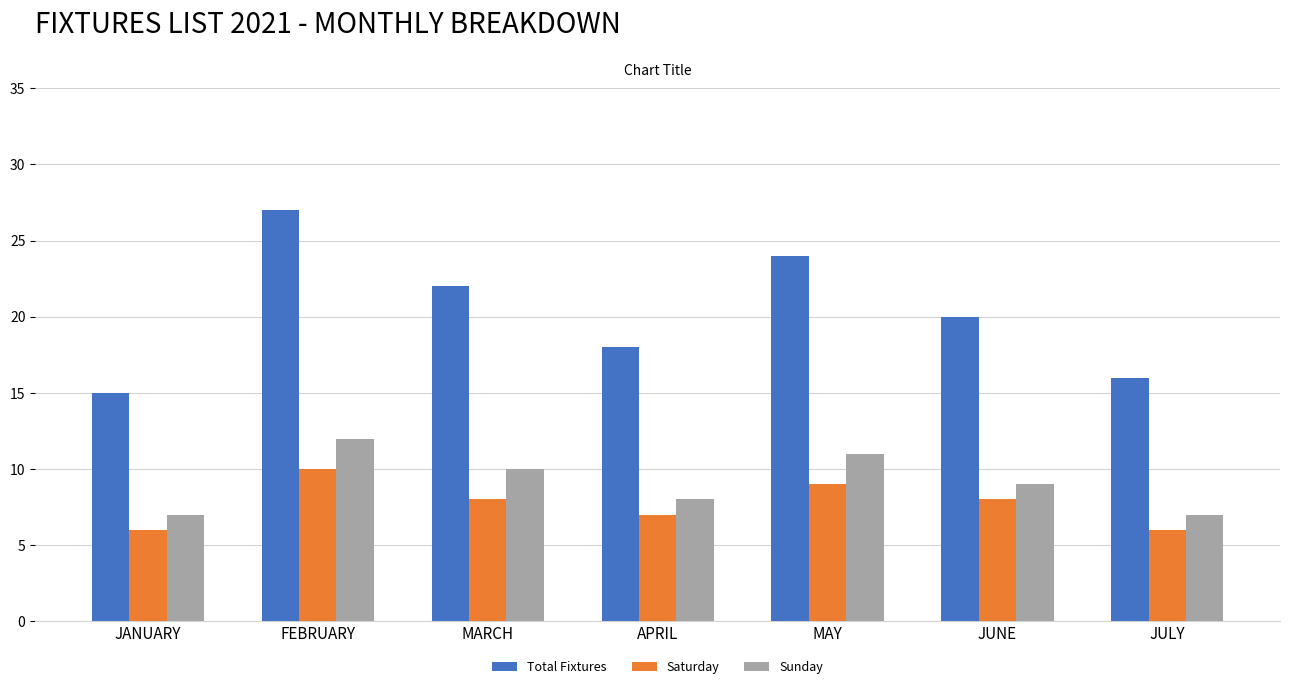

Does the chart contain any negative values?

No